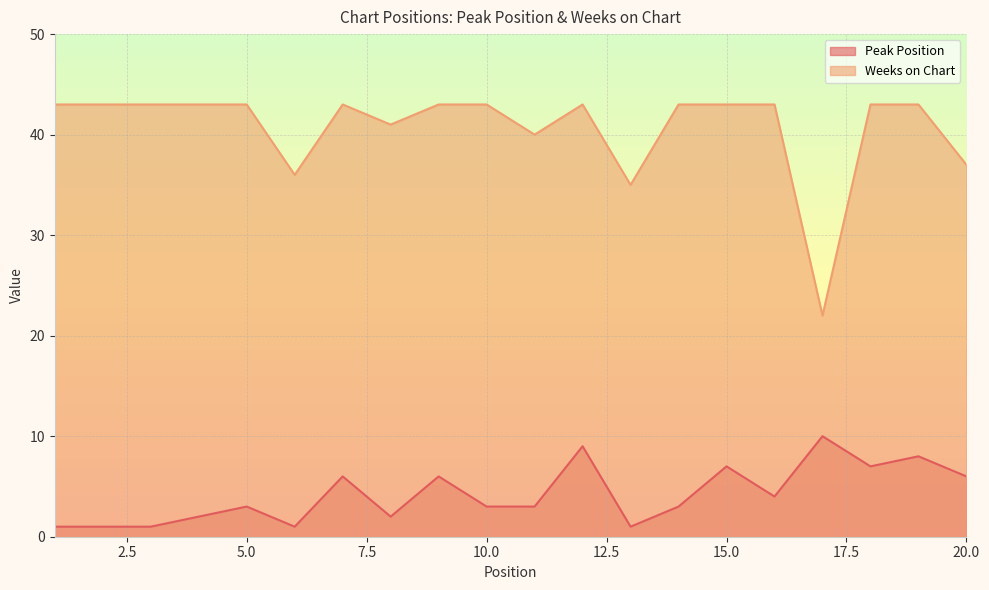

At which category does the chart reach its minimum across all series?

1